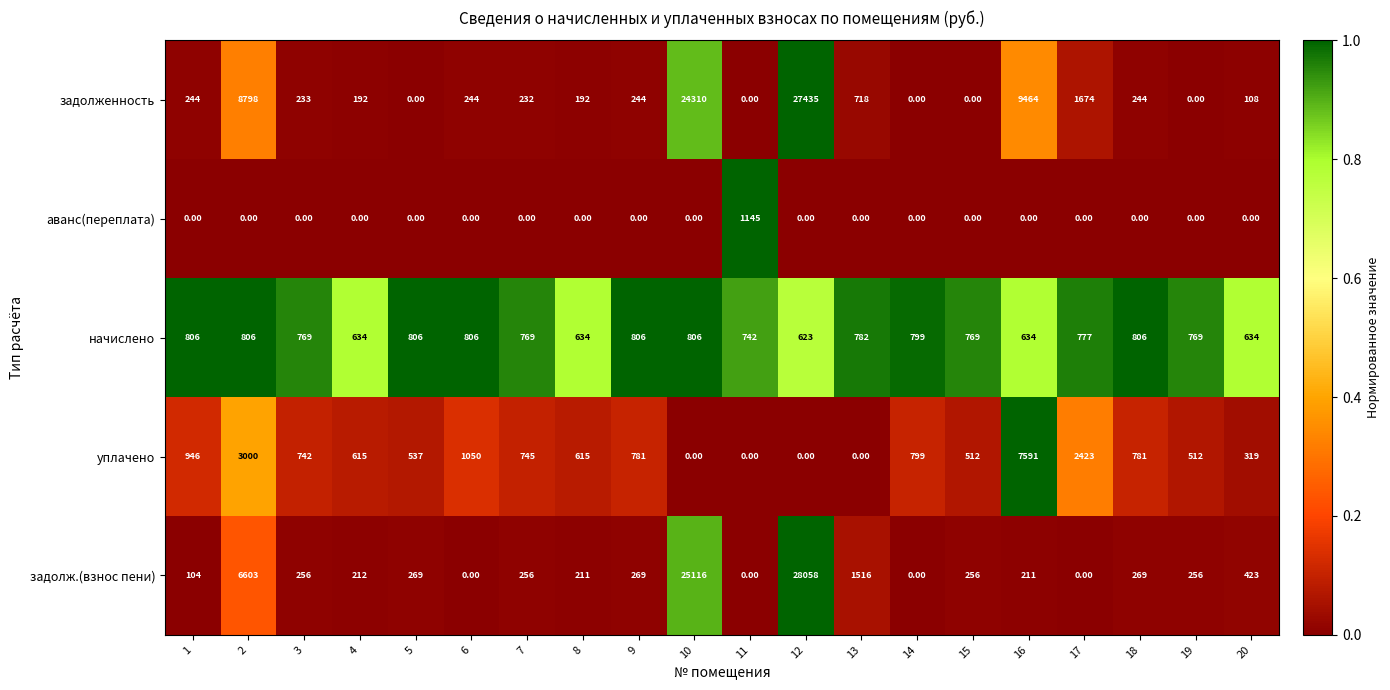

What is the average value of the начислено series?

749